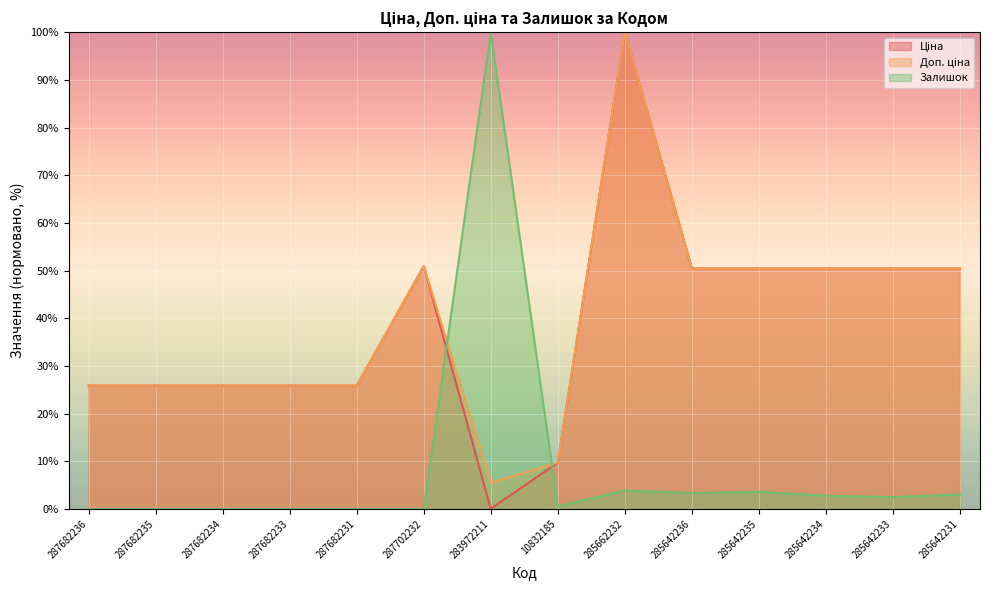

How many distinct data groups are displayed?

3